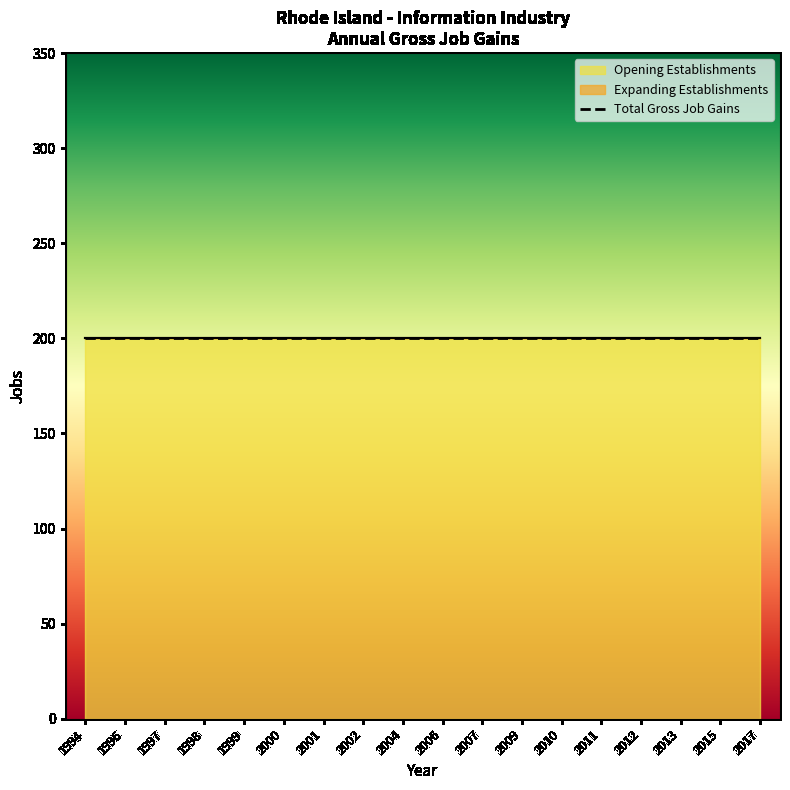

Reading left to right, what are all the values shown in this chart?

Total Gross Job Gains: 200	200	200	200	200	200	200	200	200	200	200	200	200	200	200	200	200	200
Expanding Establishments: 0	0	0	0	0	0	0	0	0	0	0	0	0	0	0	0	0	0
Opening Establishments: 200	200	200	200	200	200	200	200	200	200	200	200	200	200	200	200	200	200